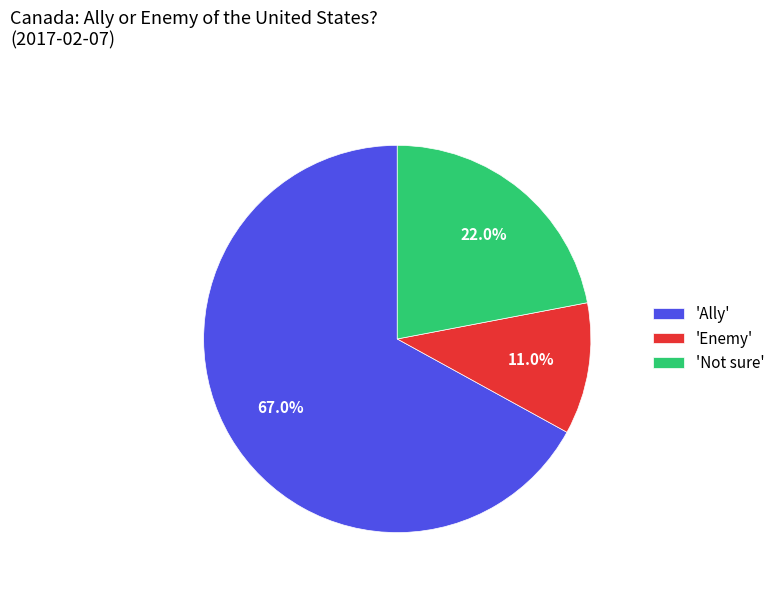

Is there a majority slice in this chart?

Yes